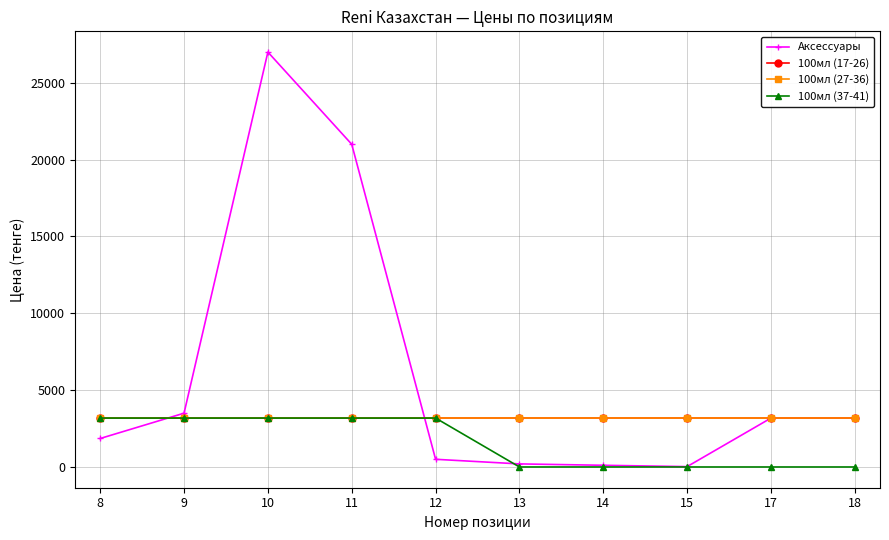

Reading left to right, extract all data points from this chart.

Аксессуары: 8=1854	9=3500	10=27000	11=21000	12=500	13=200	14=110	15=24	17=3183	18=3183
100мл (17-26): 8=3183	9=3183	10=3183	11=3183	12=3183	13=3183	14=3183	15=3183	17=3183	18=3183
100мл (27-36): 8=3183	9=3183	10=3183	11=3183	12=3183	13=3183	14=3183	15=3183	17=3183	18=3183
100мл (37-41): 8=3183	9=3183	10=3183	11=3183	12=3183	13=0	14=0	15=0	17=0	18=0